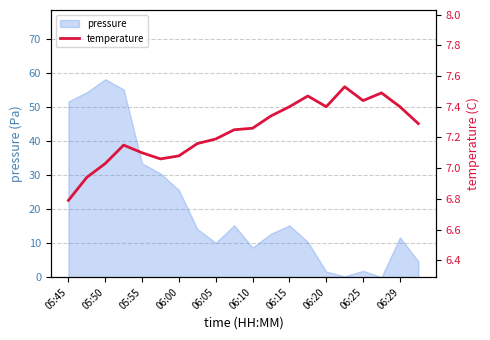

Is it true that pressure equals 33.5 at 05:55?

True